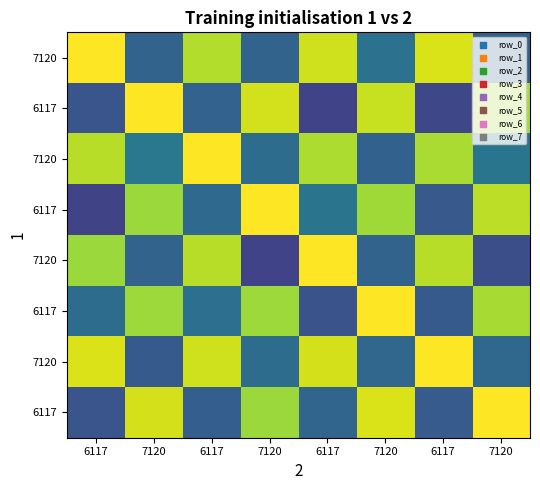

List the series in order of their peak value, highest first.

row_0, row_1, row_2, row_3, row_4, row_5, row_6, row_7